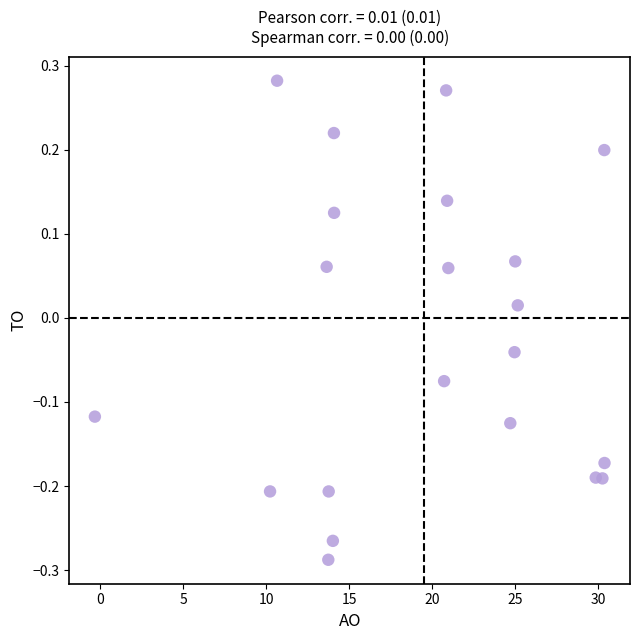

What is the range of Y values (max minus min)?

0.6